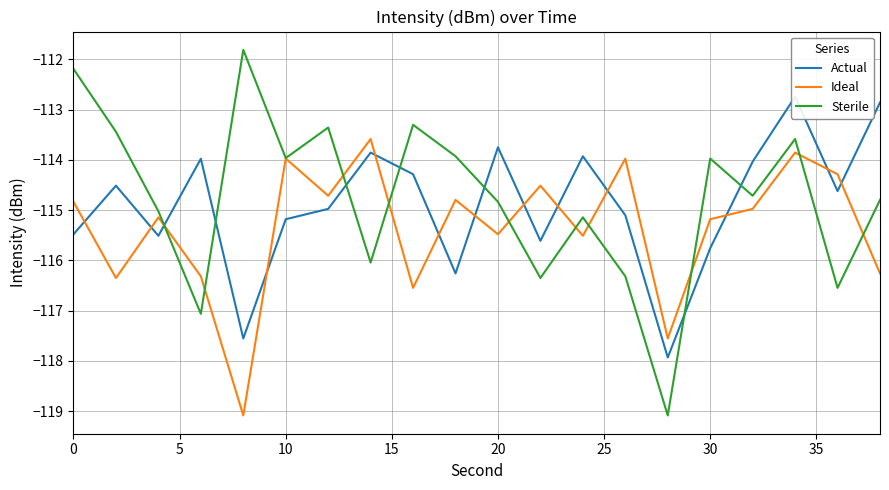

What is the highest value of the Sterile series?

-111.8